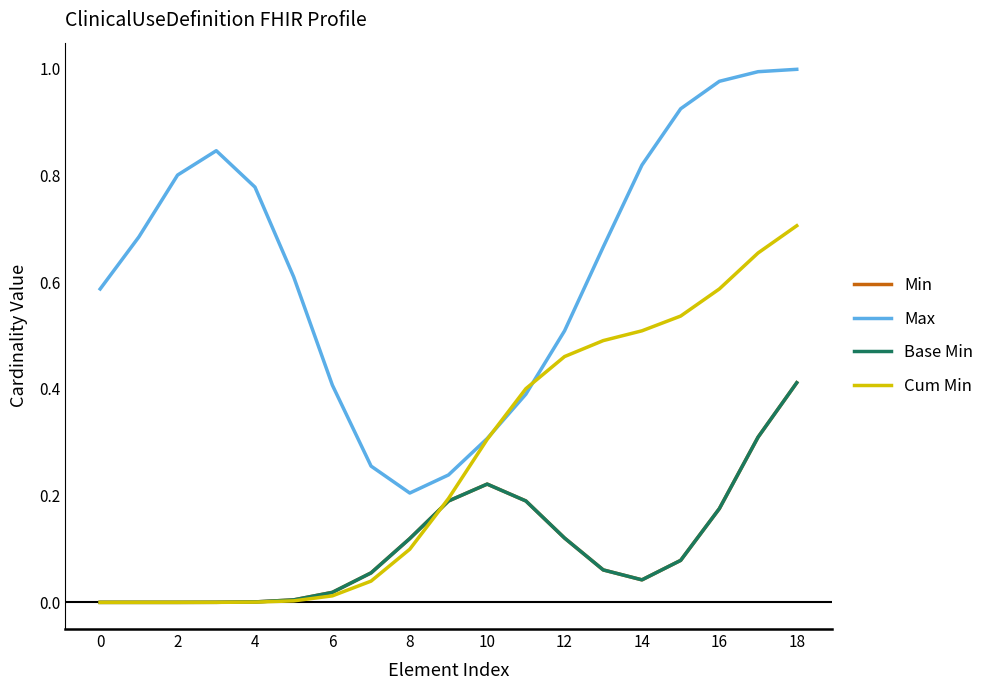

Reading left to right, extract all data points from this chart.

Min: 0.0	0.0	0.0	0.0	0.0	0.0	0.0	0.1	0.1	0.2	0.2	0.2	0.1	0.1	0.0	0.1	0.2	0.3	0.4
Max: 0.6	0.7	0.8	0.8	0.8	0.6	0.4	0.3	0.2	0.2	0.3	0.4	0.5	0.7	0.8	0.9	1.0	1.0	1.0
Base Min: 0.0	0.0	0.0	0.0	0.0	0.0	0.0	0.1	0.1	0.2	0.2	0.2	0.1	0.1	0.0	0.1	0.2	0.3	0.4
Cum Min: 0.0	0.0	0.0	0.0	0.0	0.0	0.0	0.0	0.1	0.2	0.3	0.4	0.5	0.5	0.5	0.5	0.6	0.7	0.7